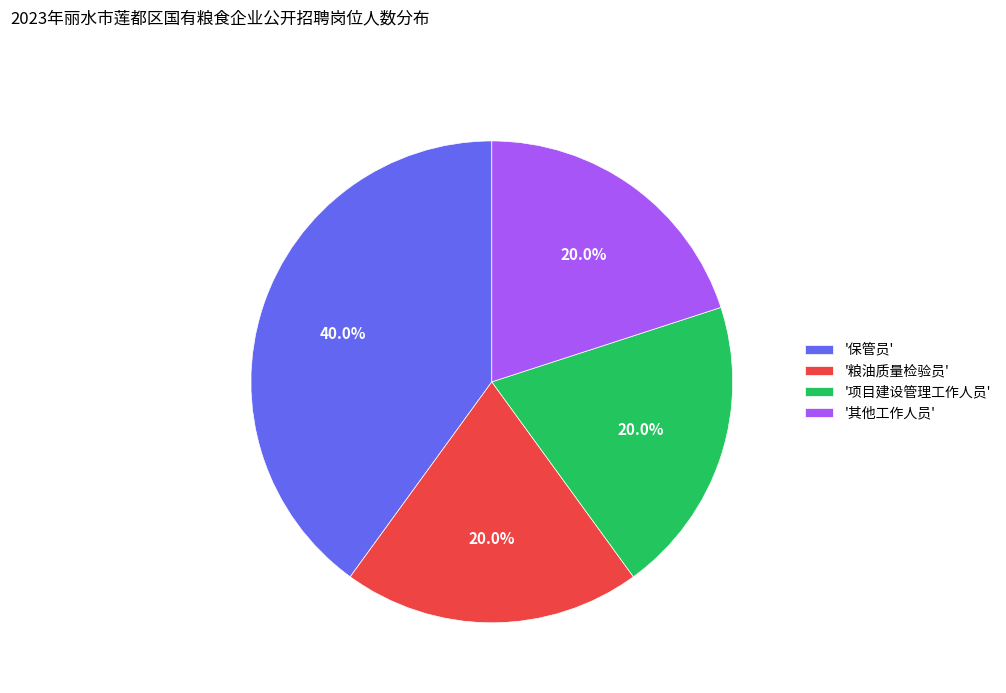

How much of the chart is everything except '粮油质量检验员'?

80.0%